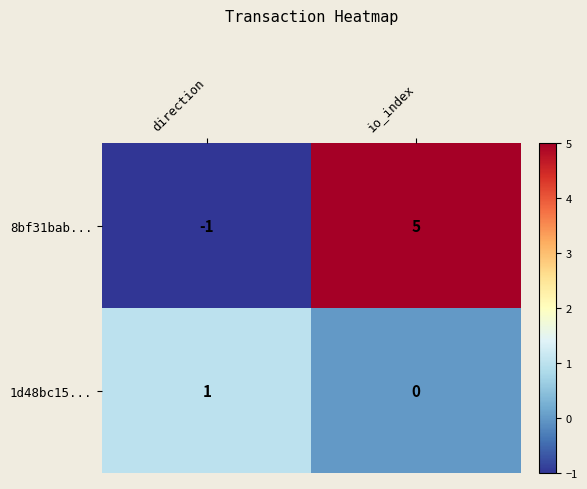

List the series in order of their overall mean, highest first.

8bf31bab..., 1d48bc15...